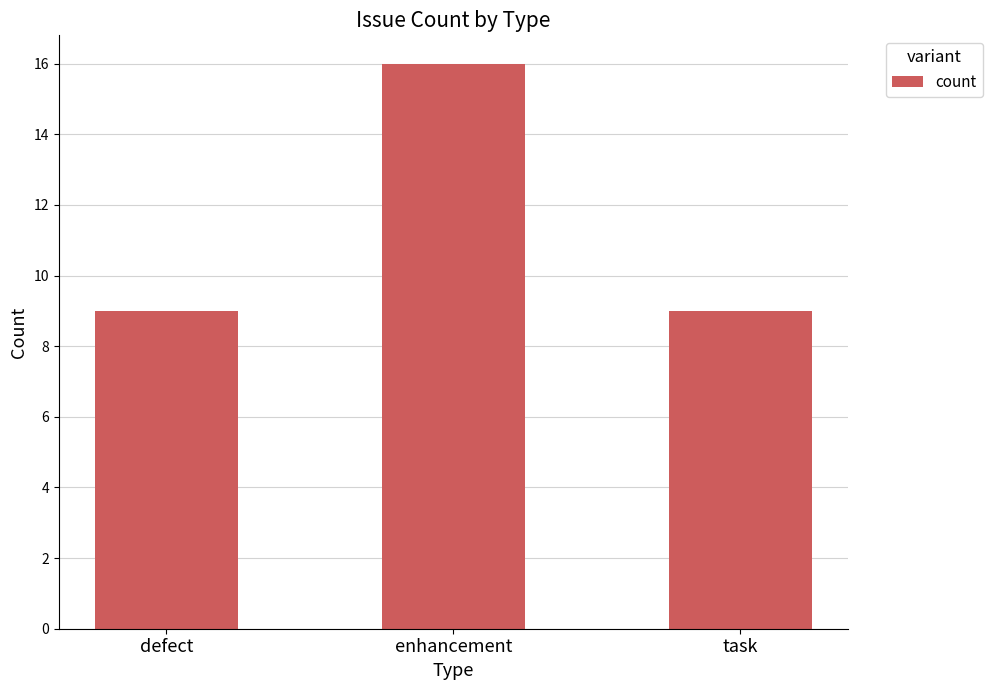

What is the average value?

11